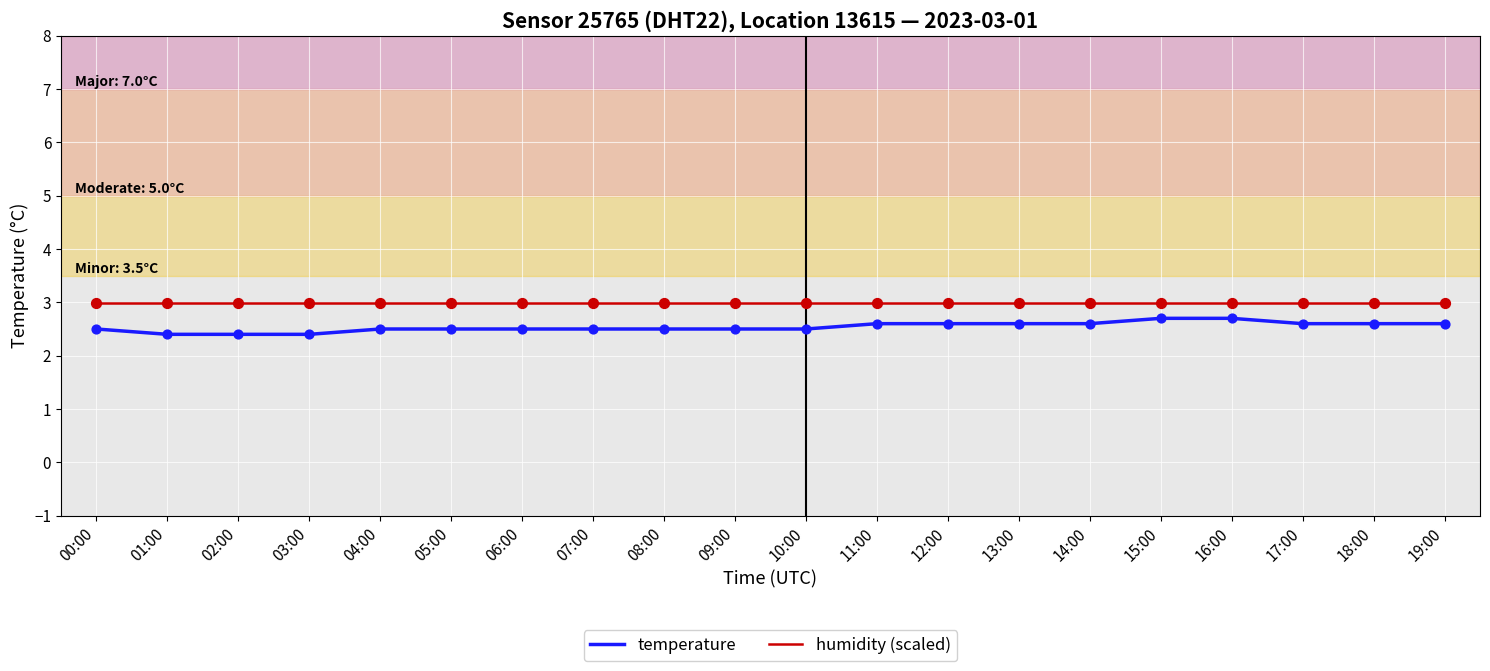

What is the total value across all series at 15:00?

5.7